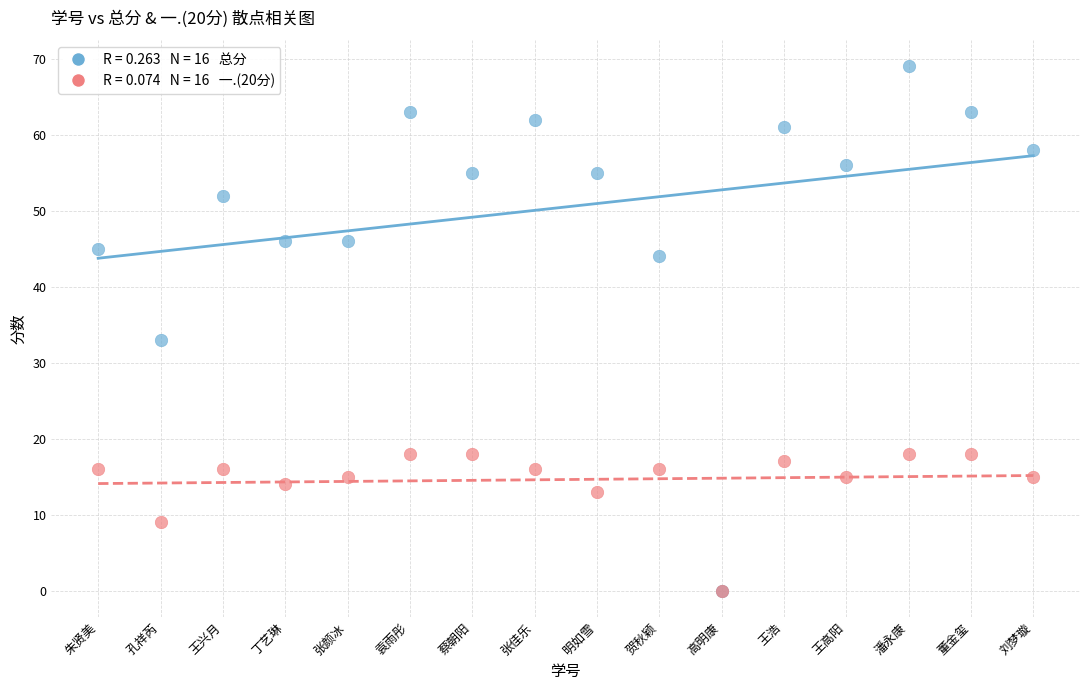

Across all series, what Y value is closest to 34?

33